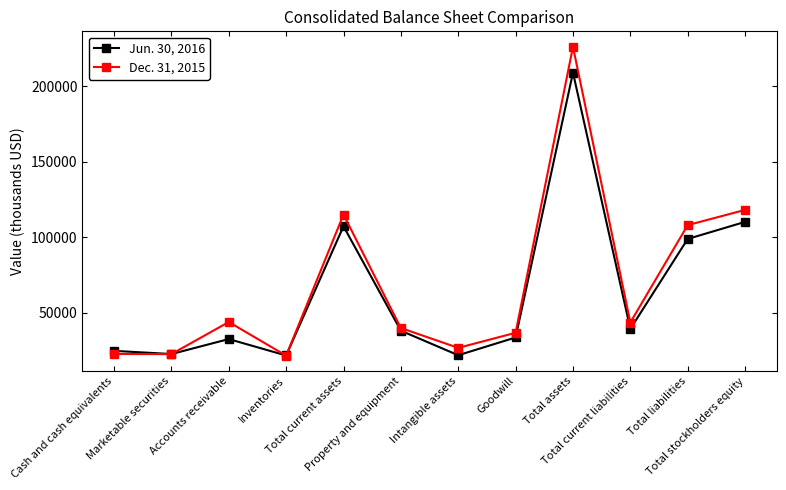

Which series has the largest range (max minus min)?

Dec. 31, 2015